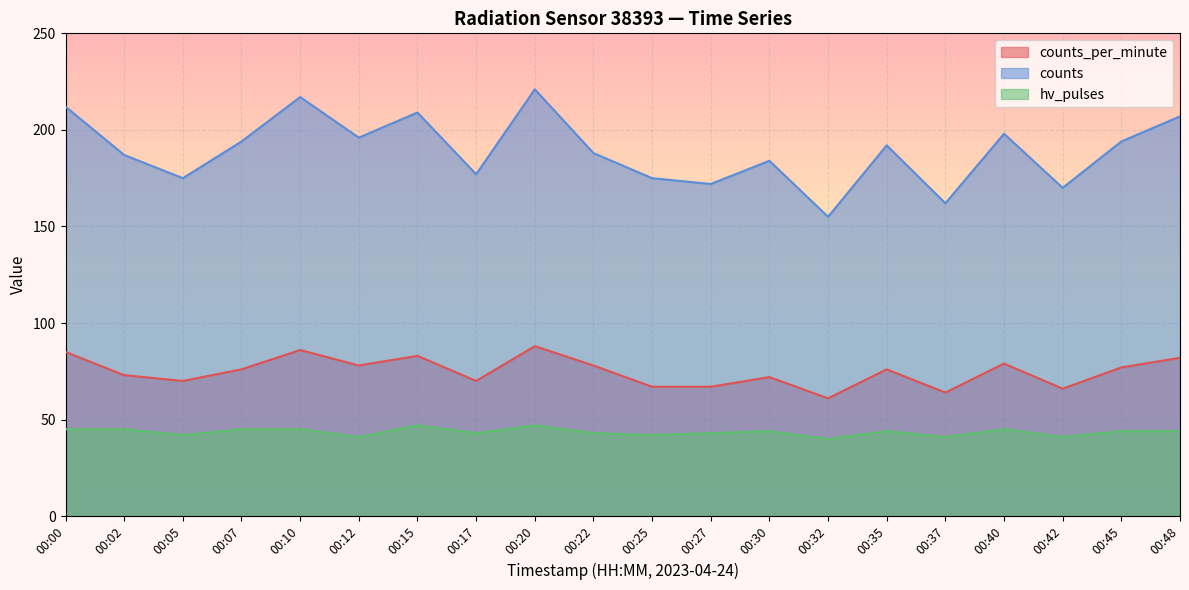

What is the difference between the second highest and second lowest values in the hv_pulses series?

6